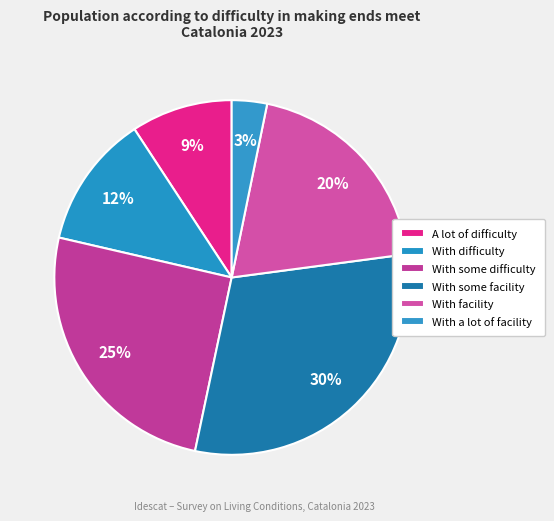

True or false: With a lot of facility accounts for 3% of the total.

True